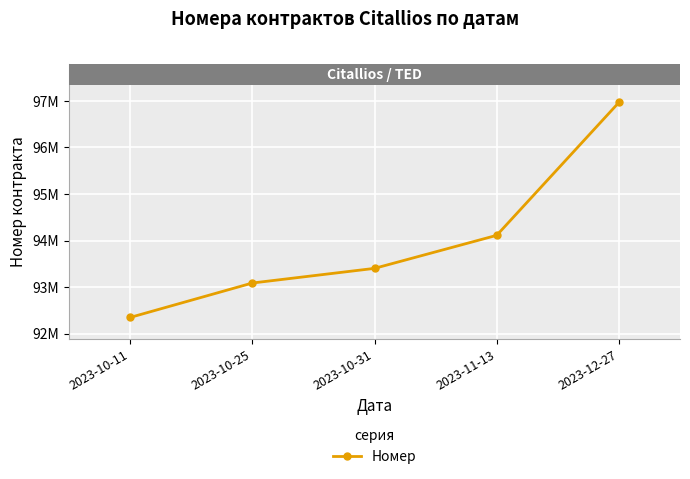

True or false: the data shows 144115993 at 2023-12-27.

False